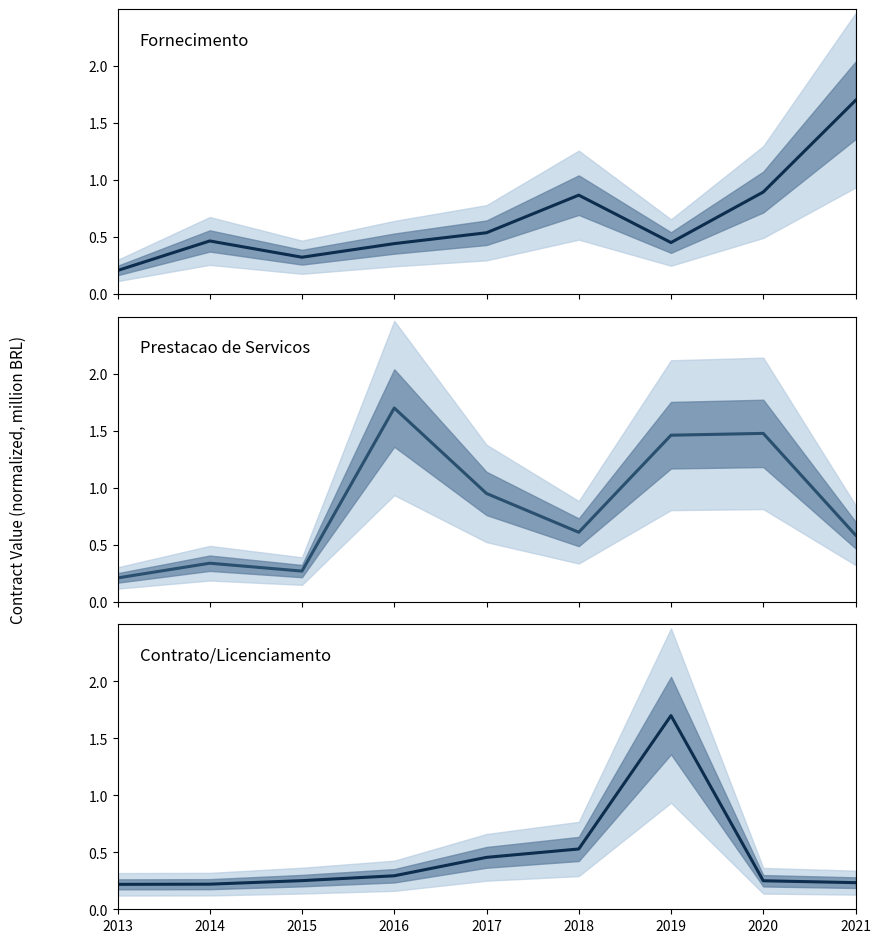

What is the minimum value shown in the chart?

0.2